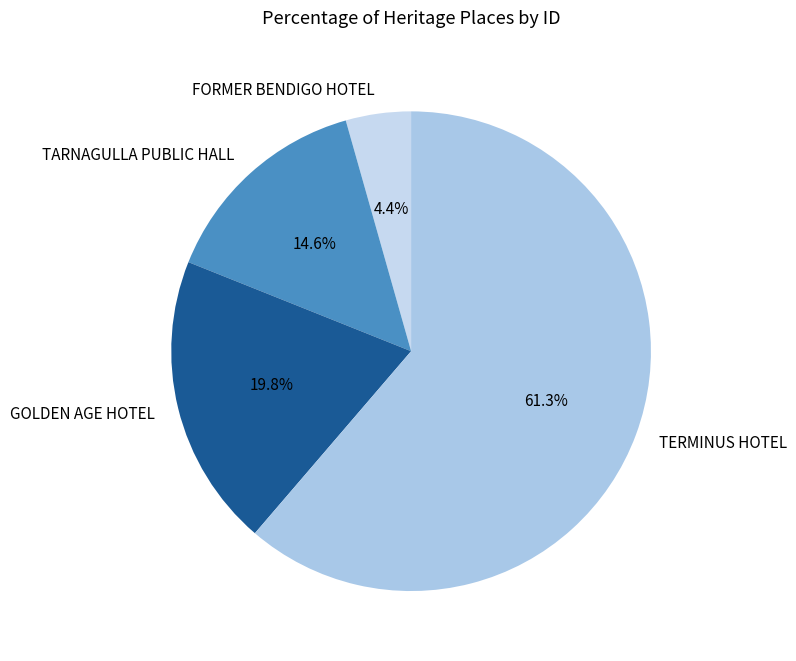

How many slices are in this pie chart?

4